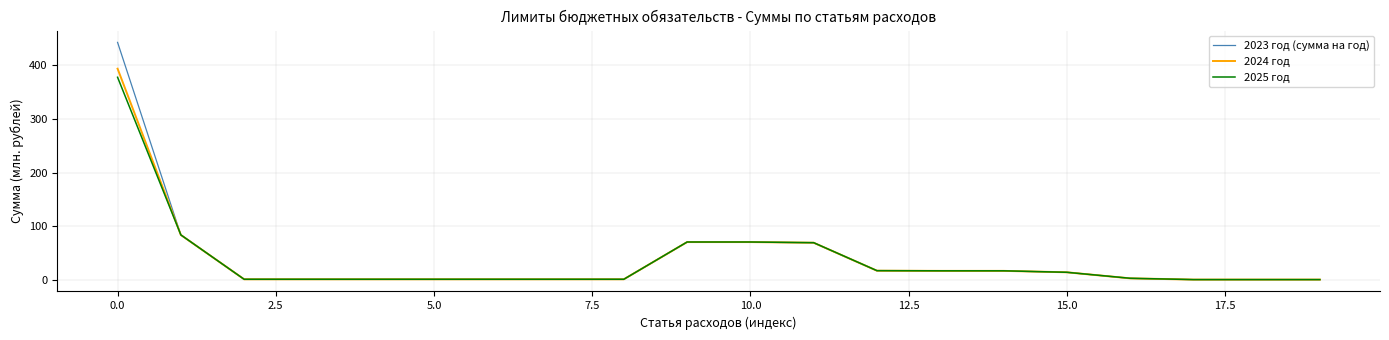

How many distinct data groups are displayed?

3